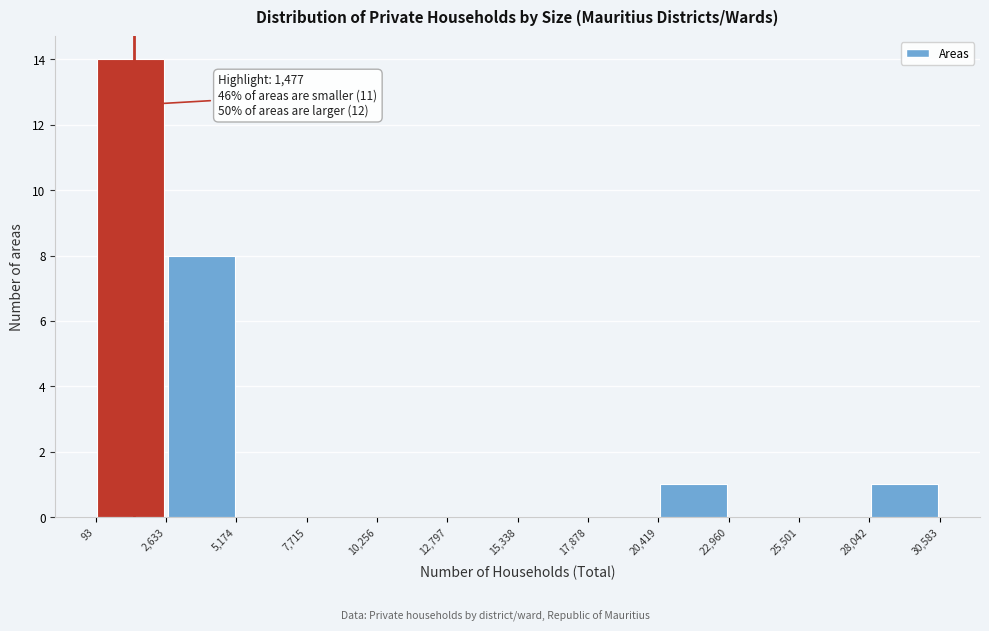

Over which range of the x-axis is the bar tallest?

93 to 2,633